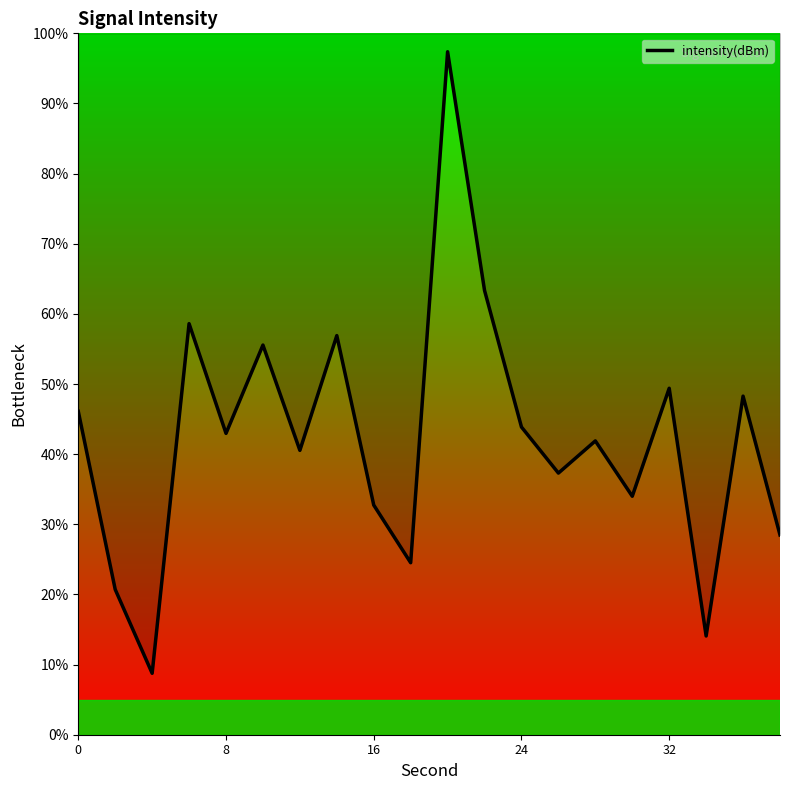

Is this an area chart (filled region under the line)?

No